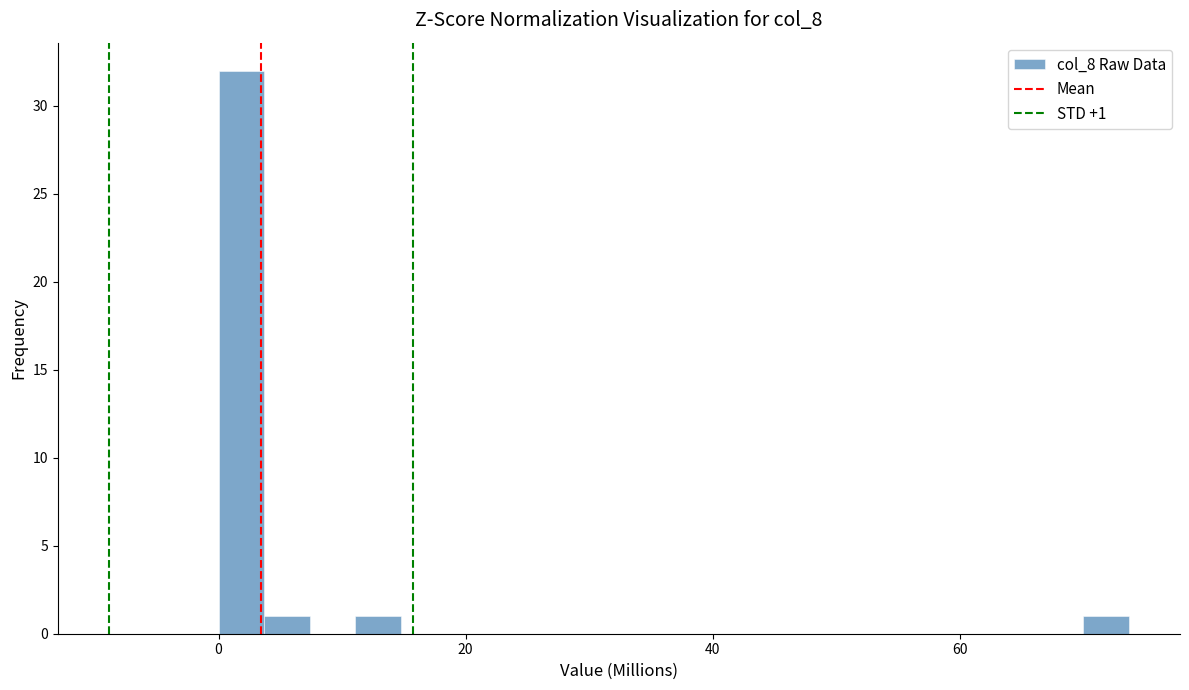

Around what value on the x-axis is the tallest bar? Give the approximate position of its centre, as read against the axis.

2